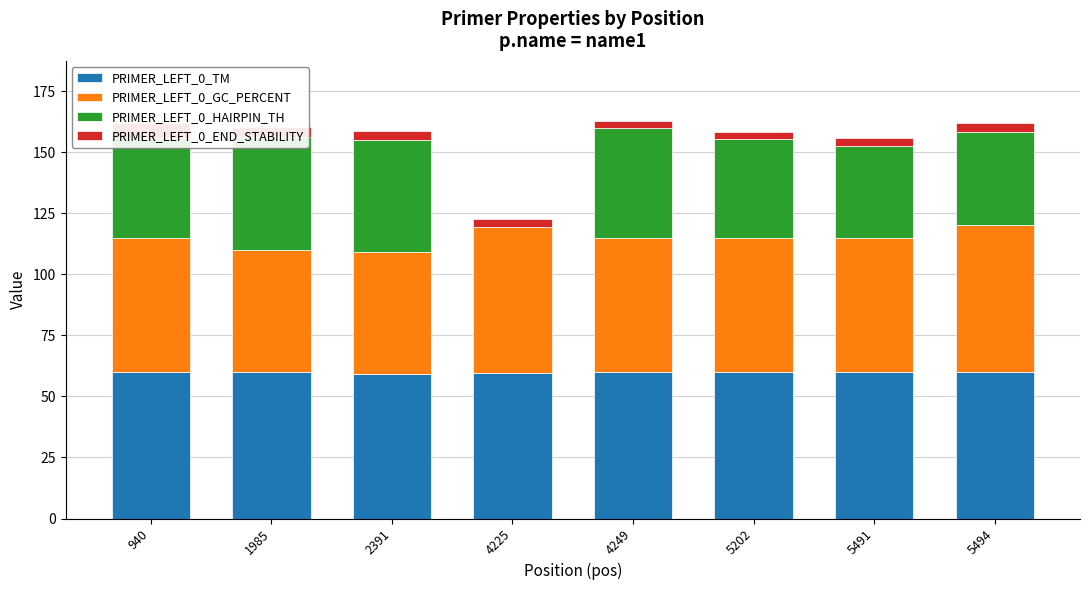

How many series are shown in this chart?

4